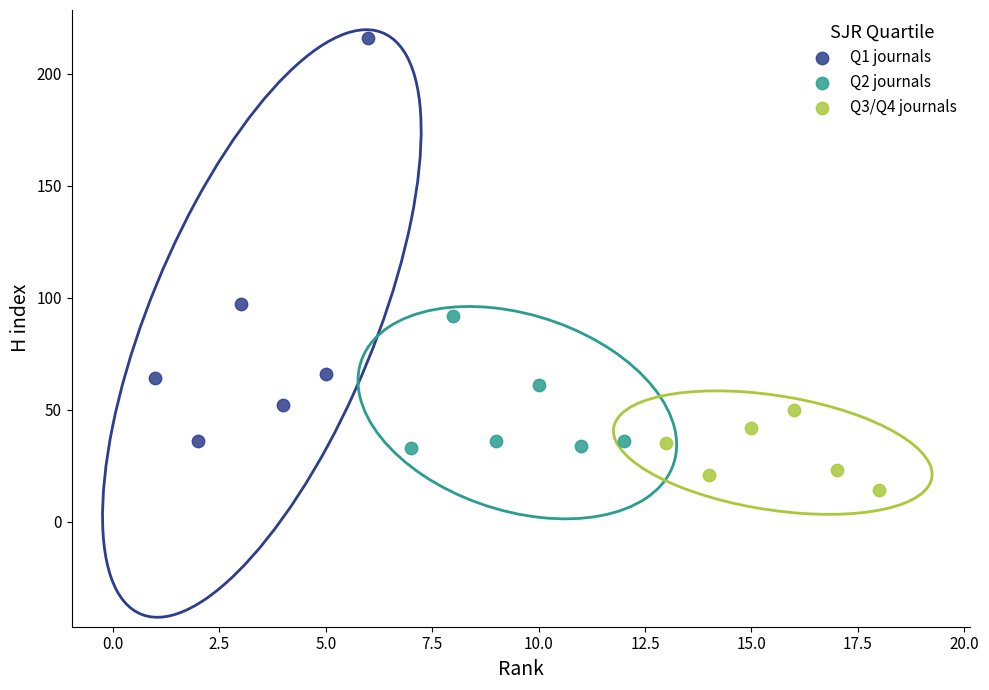

Which series reaches the minimum Y coordinate?

Q3/Q4 journals